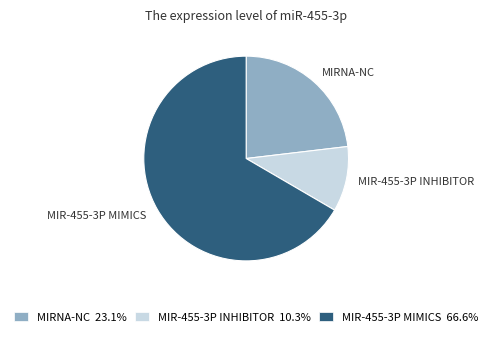

Is the sum of MIR-455-3P MIMICS 66.6% and MIR-455-3P INHIBITOR 10.3% greater than half?

Yes